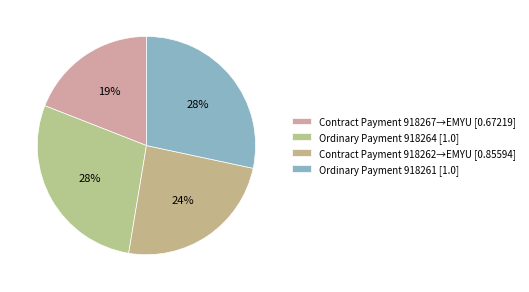

How many slices are in this pie chart?

4